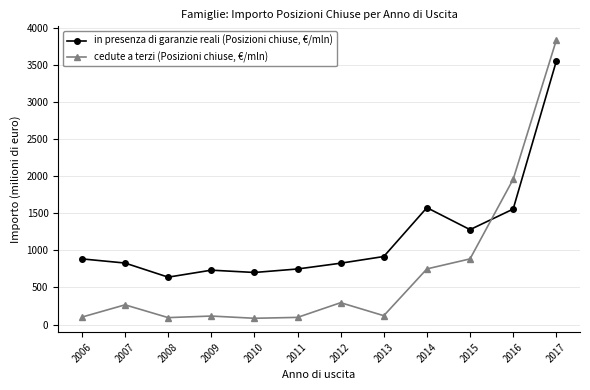

At which label is cedute a terzi (Posizioni chiuse, €/mln) closest to 1956?

2016